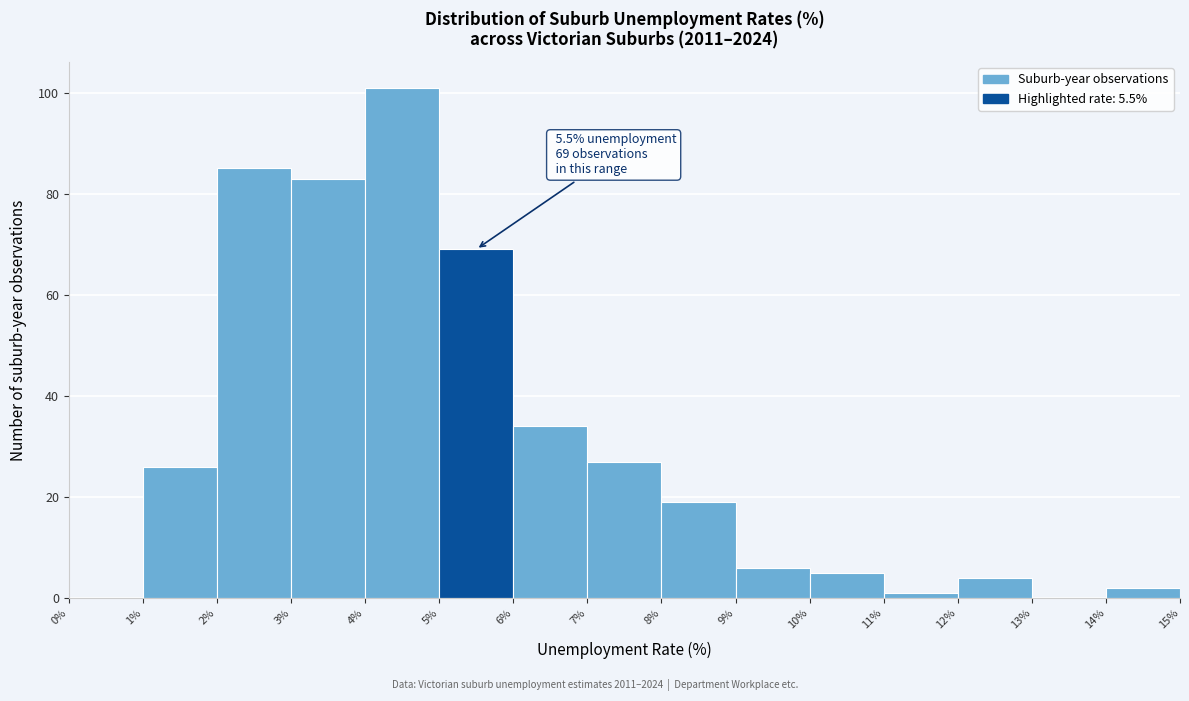

Which range on the x-axis has the tallest bar?

4% to 5%